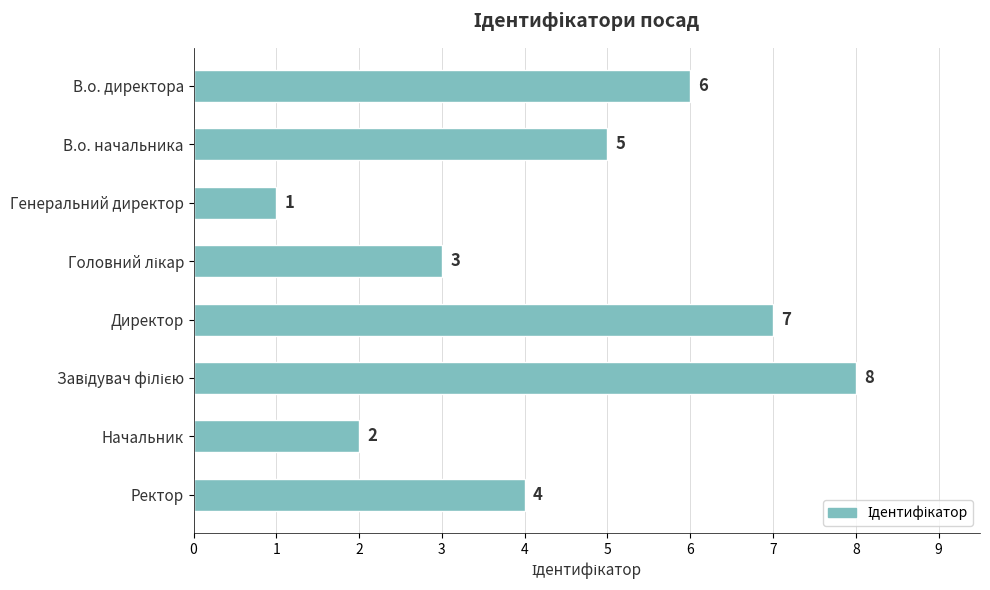

How many values are between 3 and 7?

5